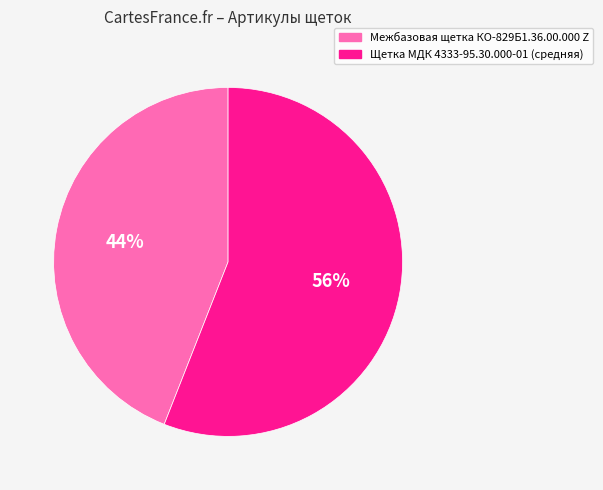

To the nearest percent, what is the average slice percentage?

50%